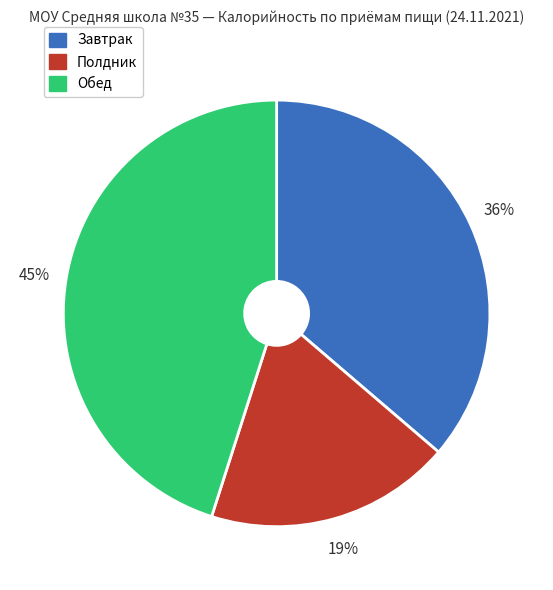

Is there a majority slice in this chart?

No